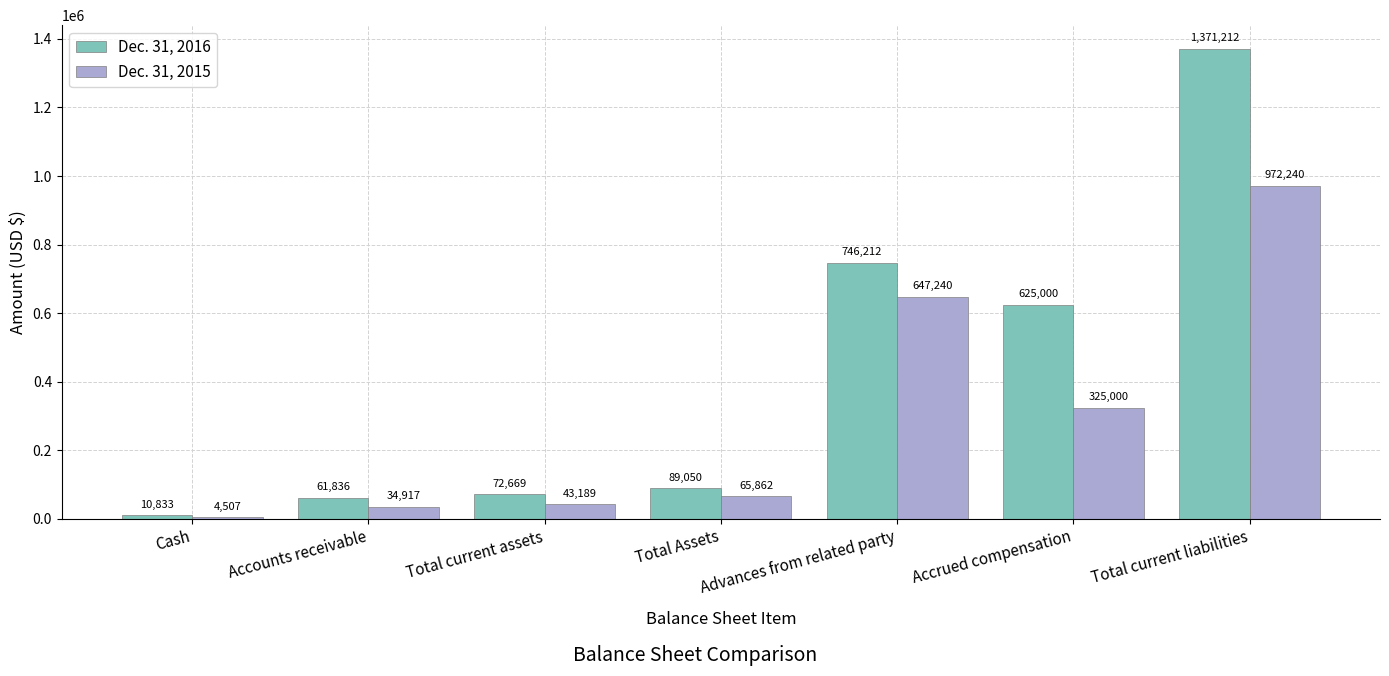

Which series has the largest range (max minus min)?

Dec. 31, 2016